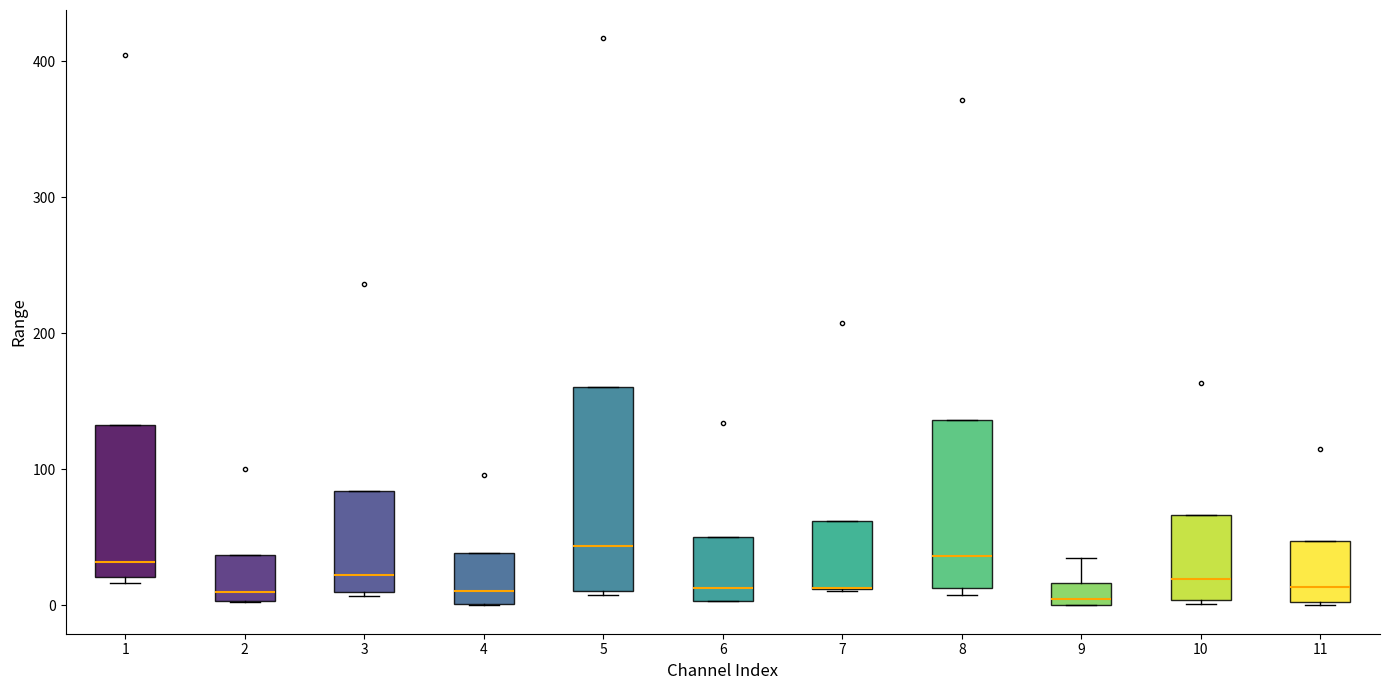

Which box is the tallest, from its lower edge to its upper edge?

5